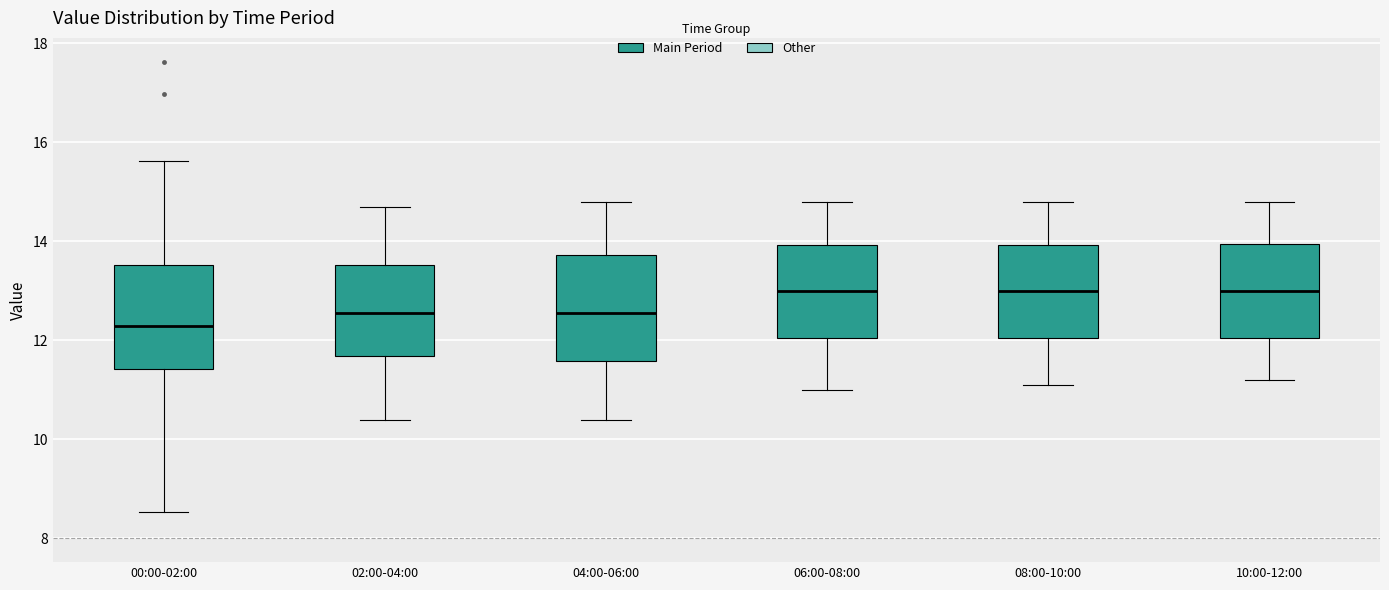

Where is the upper edge of the box for 02:00-04:00 on the y-axis? The values are not printed on the chart, so give them approximately, as read against the axis.

13.6